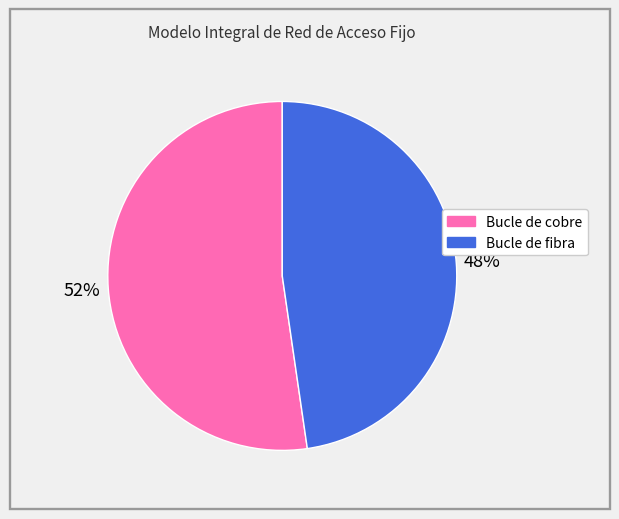

To the nearest percent, what percentage of the pie is Bucle de fibra?

48%